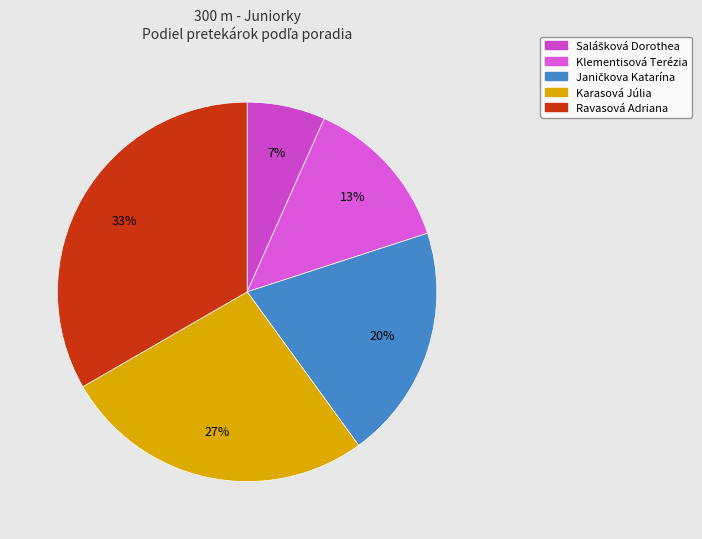

How many slices are in this pie chart?

5